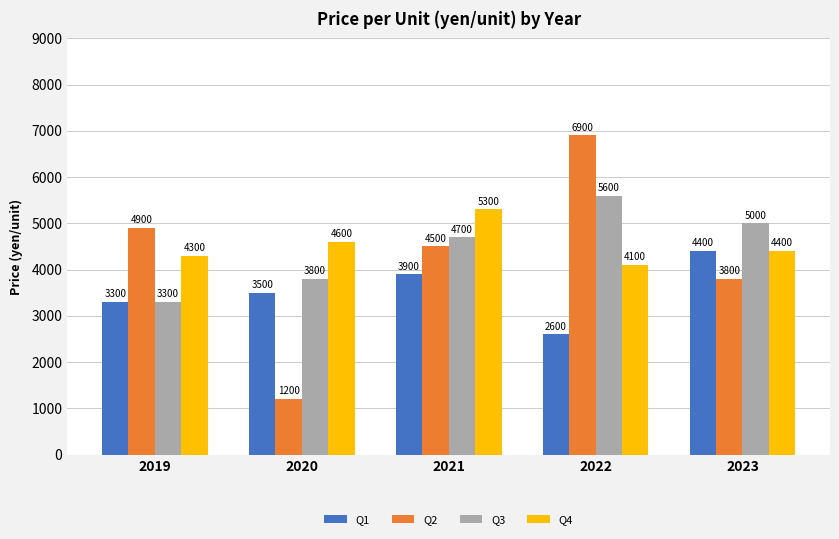

What is the sum of all Q2 values?

21300